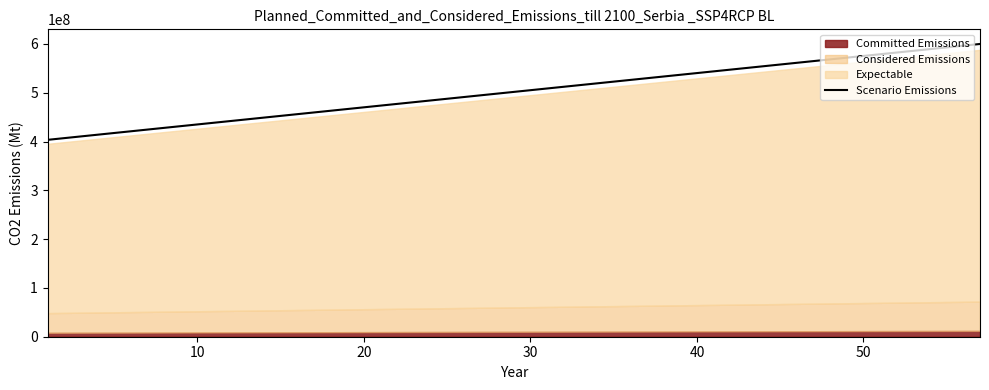

What is the highest value of the Scenario Emissions series?

600000000.0